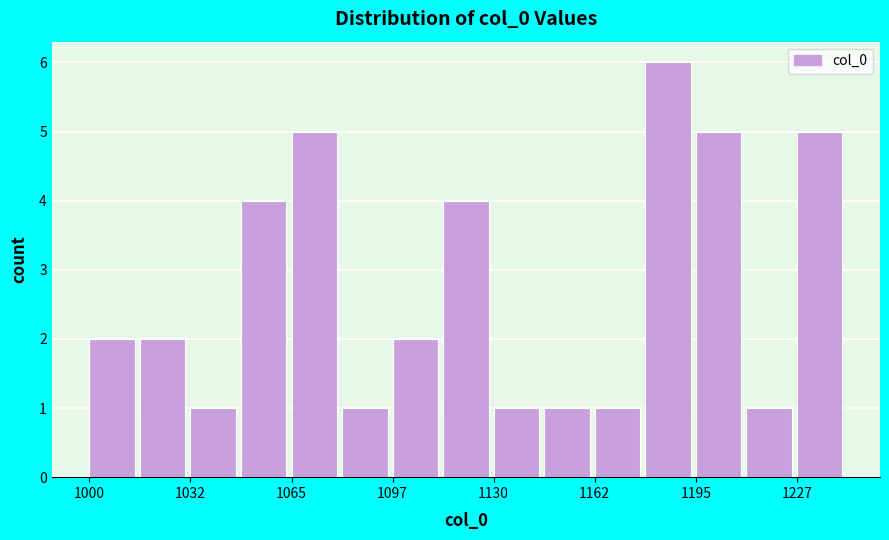

Around what value on the x-axis is the tallest bar? Give the approximate position of its centre, as read against the axis.

1185